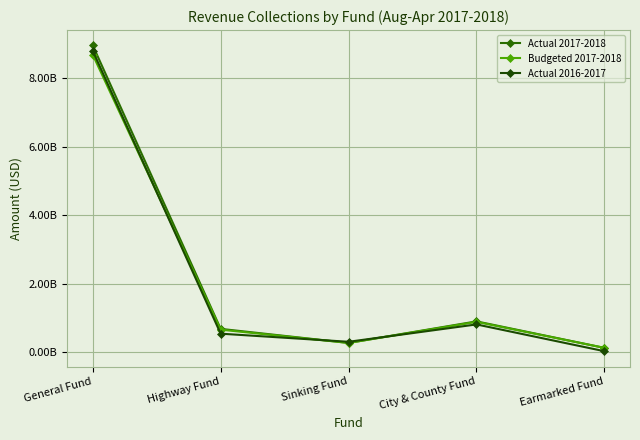

Which series has the largest range (max minus min)?

Actual 2017-2018